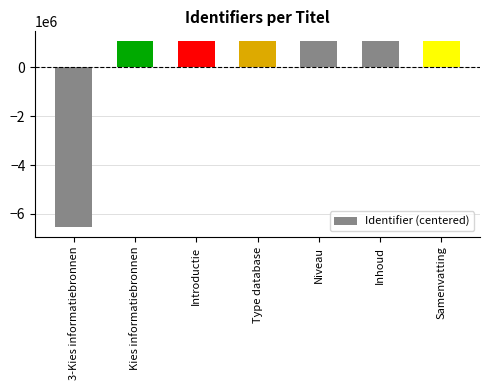

What value does the data have at Niveau?

1092672.7